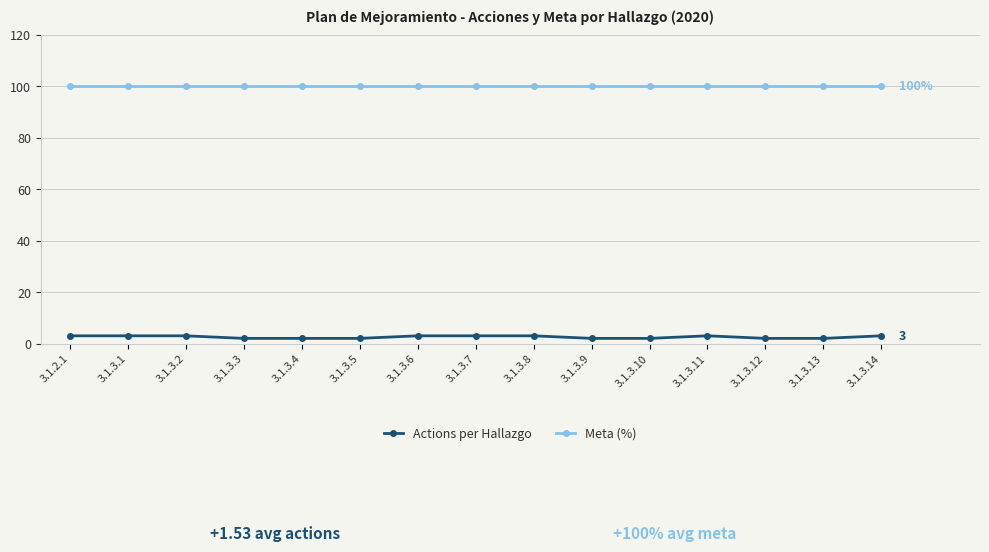

List the series in order of their overall mean, lowest first.

Actions per Hallazgo, Meta (%)